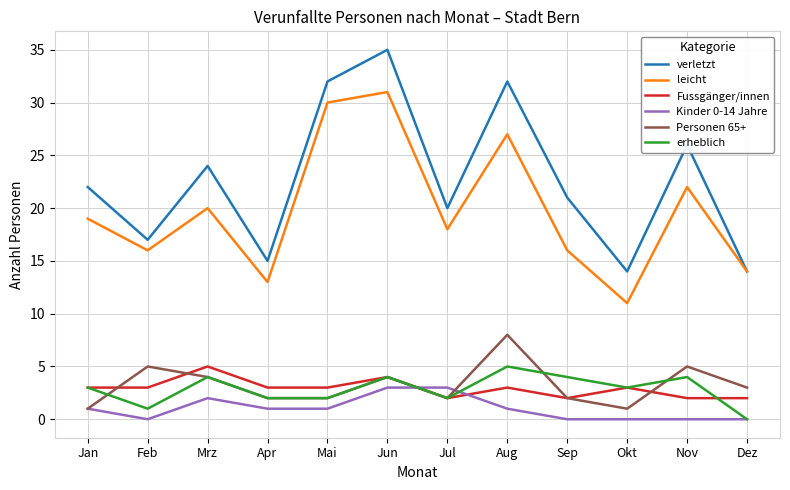

Read the erheblich value at Jun.

4